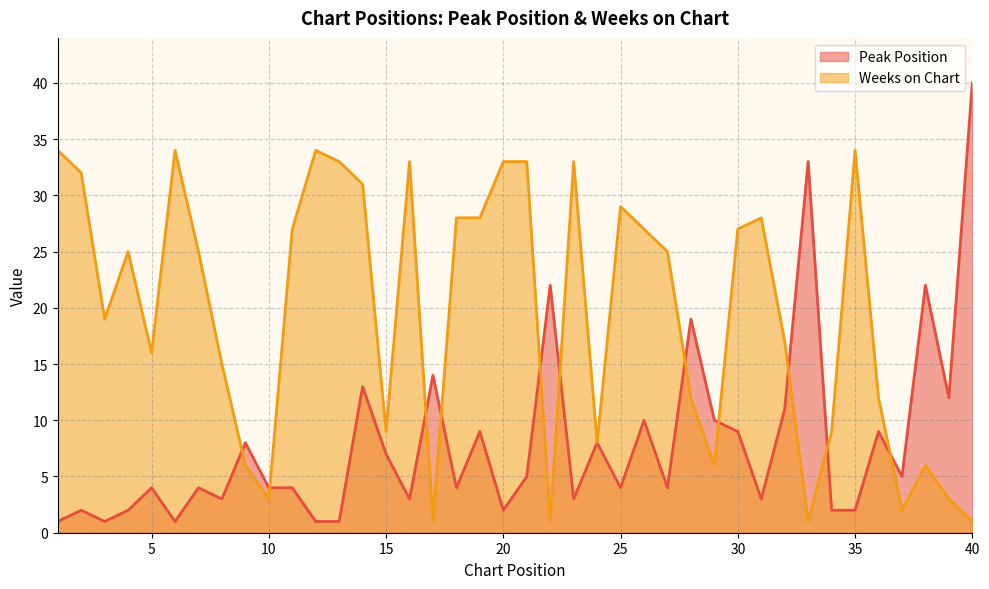

Reading right to left, extract all data points from this chart.

Peak Position: 40=40	39=12	38=22	37=5	36=9	35=2	34=2	33=33	32=11	31=3	30=9	29=10	28=19	27=4	26=10	25=4	24=8	23=3	22=22	21=5	20=2	19=9	18=4	17=14	16=3	15=7	14=13	13=1	12=1	11=4	10=4	9=8	8=3	7=4	6=1	5=4	4=2	3=1	2=2	1=1
Weeks on Chart: 40=1	39=3	38=6	37=2	36=12	35=34	34=9	33=1	32=17	31=28	30=27	29=6	28=12	27=25	26=27	25=29	24=8	23=33	22=1	21=33	20=33	19=28	18=28	17=1	16=33	15=9	14=31	13=33	12=34	11=27	10=3	9=6	8=15	7=25	6=34	5=16	4=25	3=19	2=32	1=34